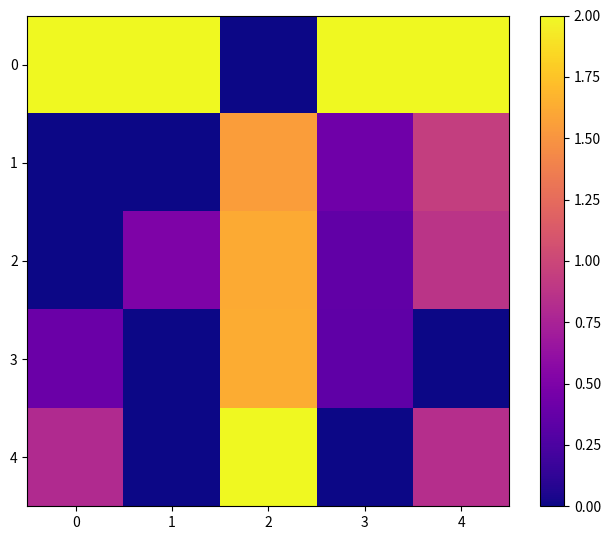

Rank the series at 4 from highest to lowest value.

0, 1, 2, 4, 3